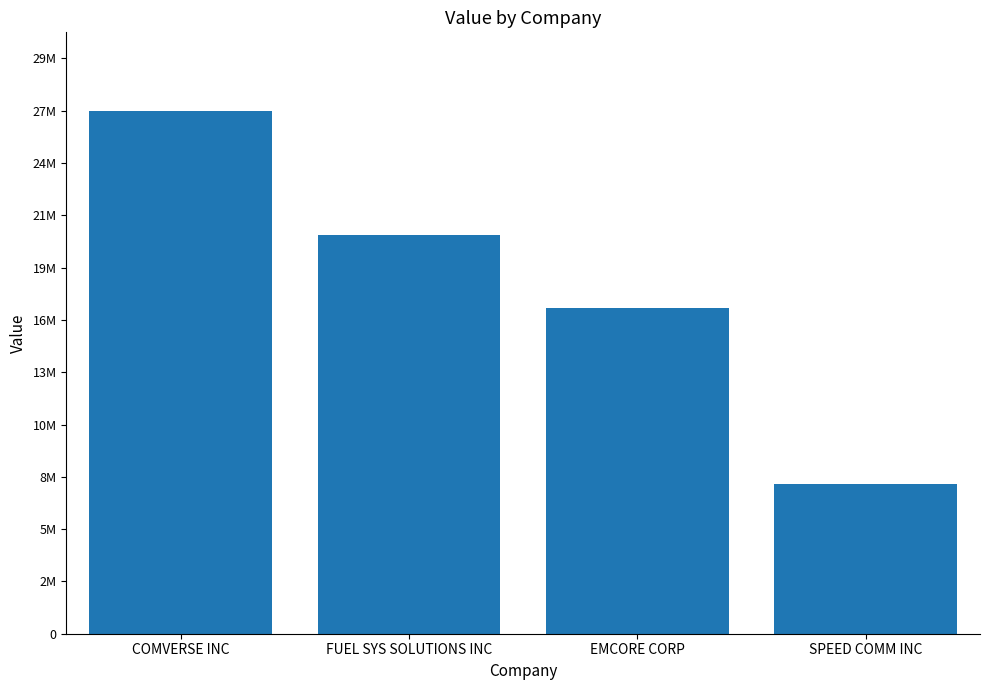

What is the difference between the maximum and minimum values?

19379000